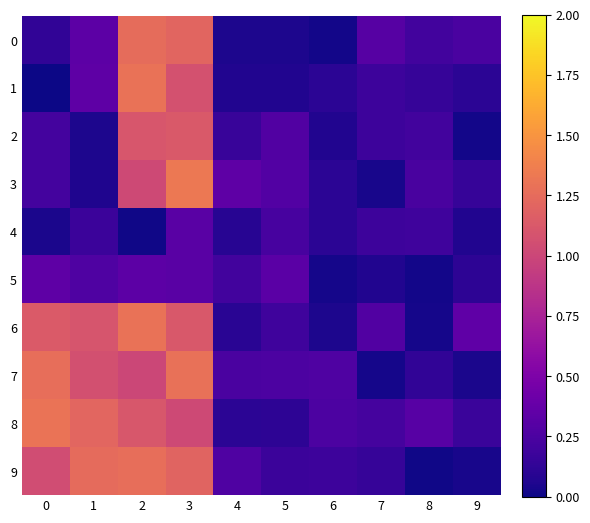

Which series has the largest total across all categories?

8